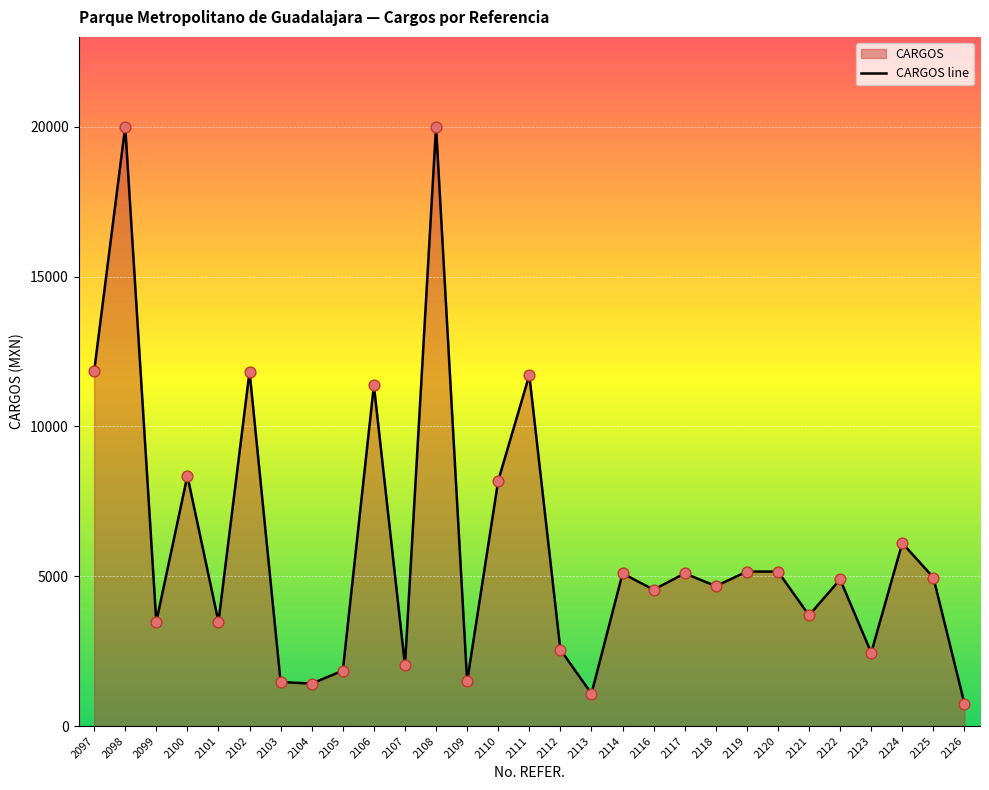

What is the change in value from 2104 to 2124?

+4689.5